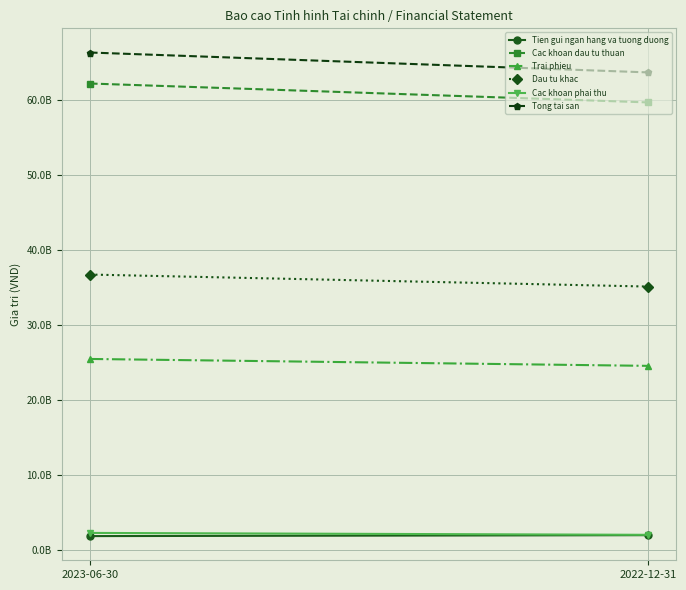

Is it true that Tong tai san equals 63632182224 at 2022-12-31?

True